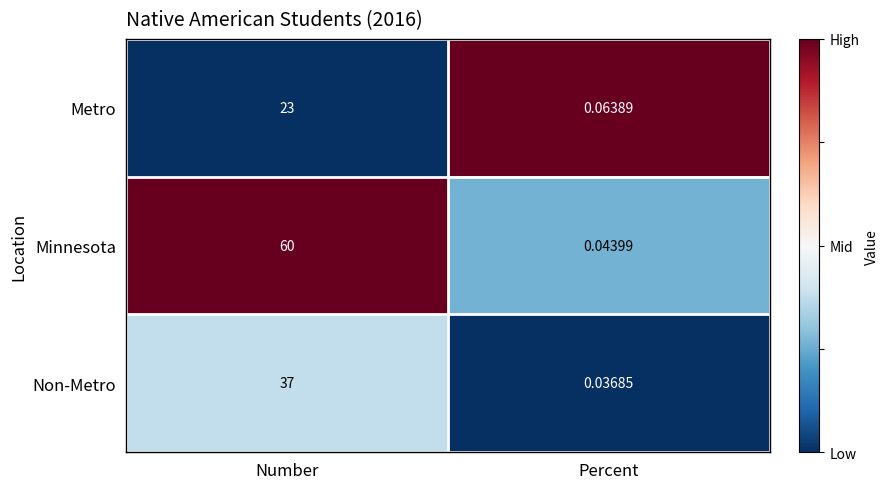

List the series in order of their peak value, lowest first.

Metro, Non-Metro, Minnesota